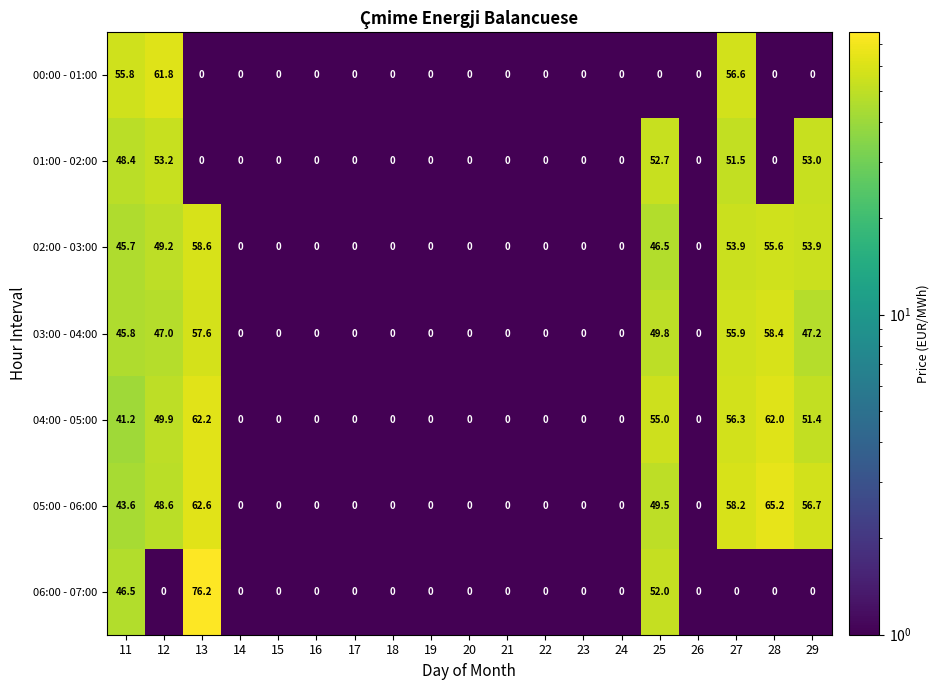

What is the highest value of the 04:00 - 05:00 series?

62.2